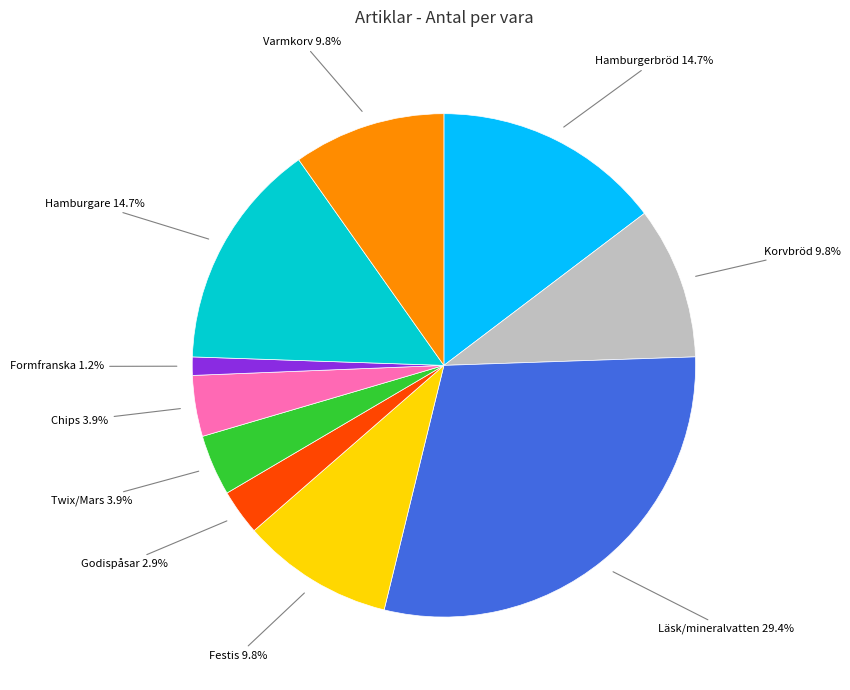

What is the largest slice in the pie chart?

Läsk/mineralvatten